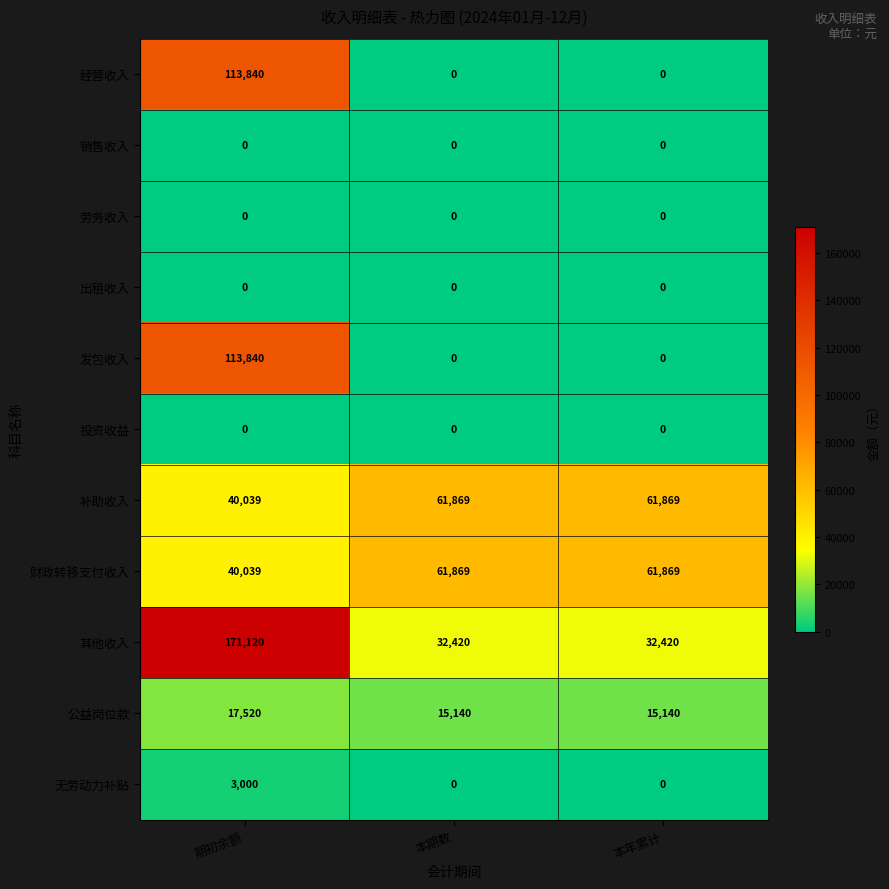

True or false: 补助收入 has a value of 17771 at 期初余额.

False